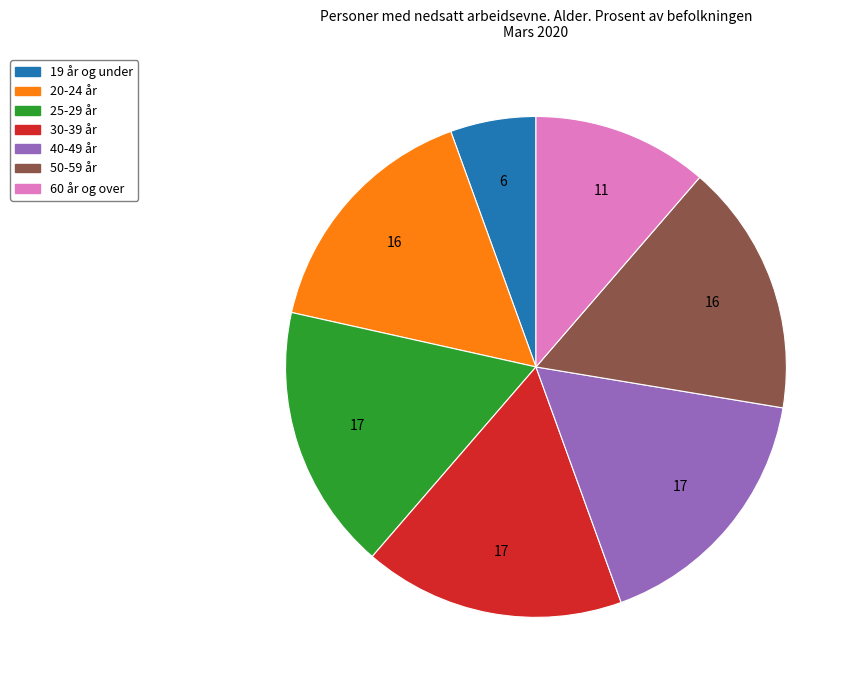

Between 19 år og under and 25-29 år, which is larger?

25-29 år